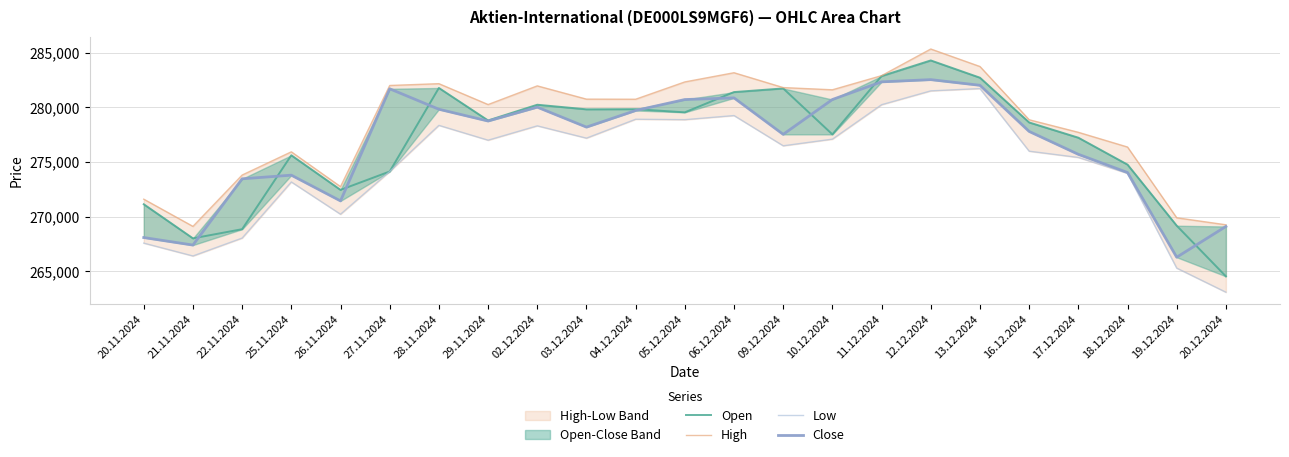

At how many categories does at least one series exceed 283937?

1